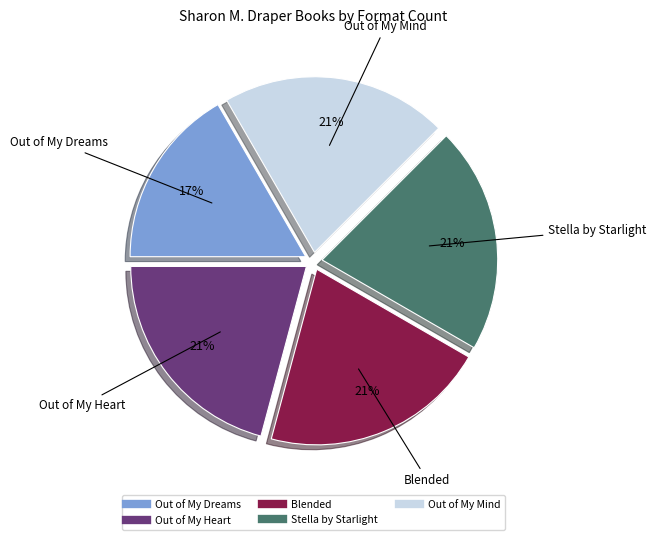

Count the number of slices in the pie.

5